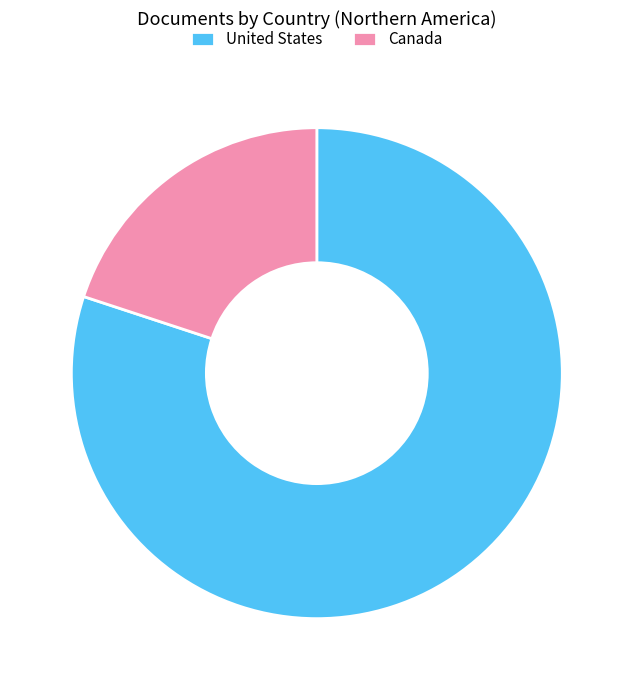

How many segments does this pie chart have?

2